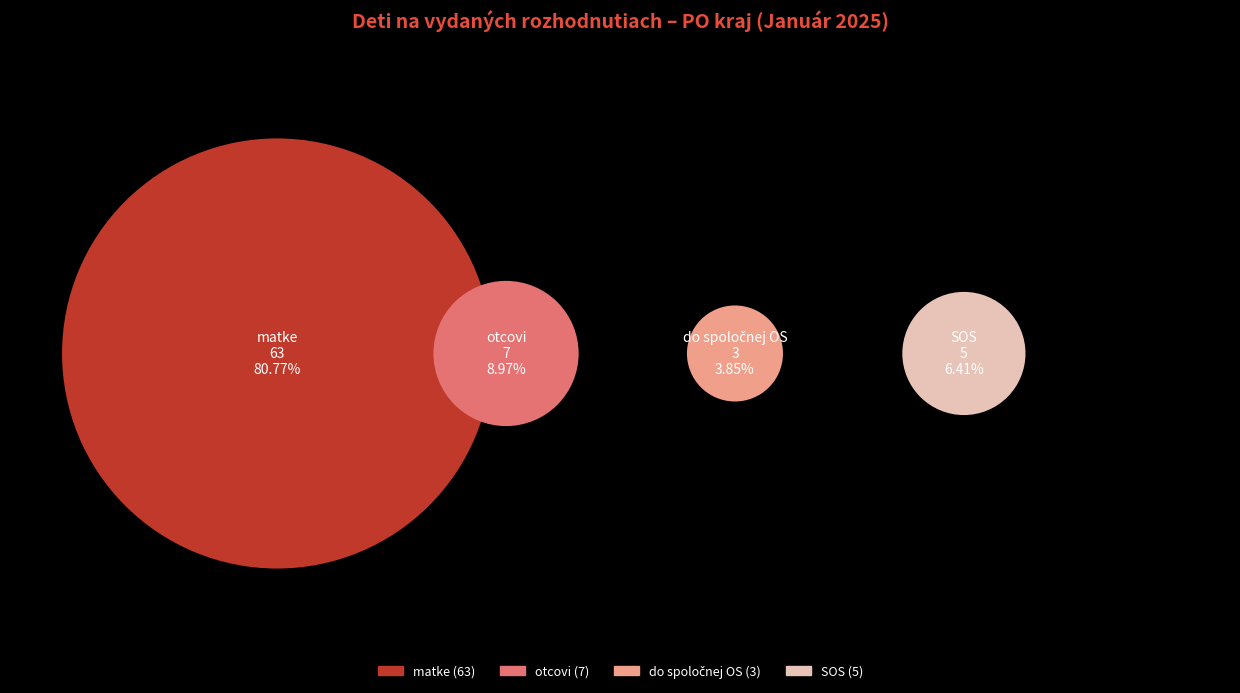

How many segments does this pie chart have?

4